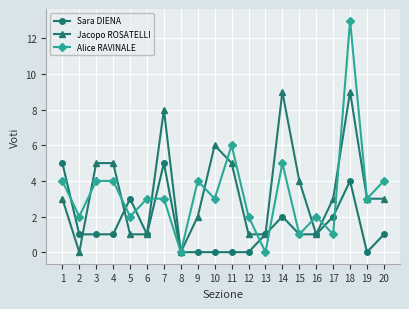

Which series has the widest spread of values?

Alice RAVINALE